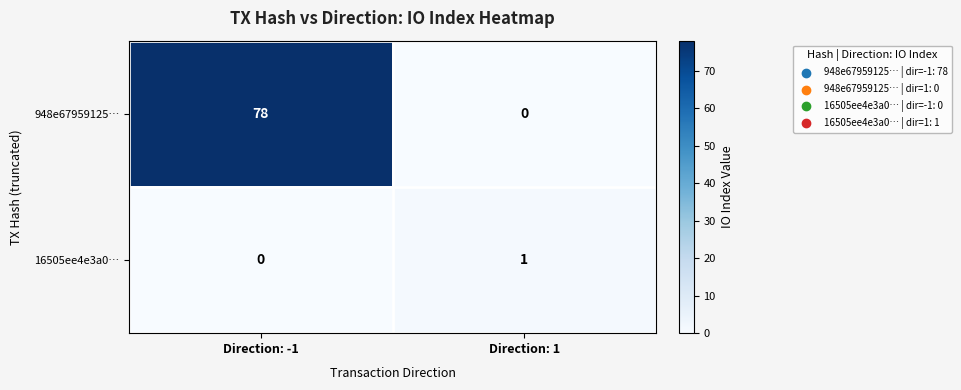

Between Direction: -1 and Direction: 1, which series saw the biggest shift?

948e67959125…